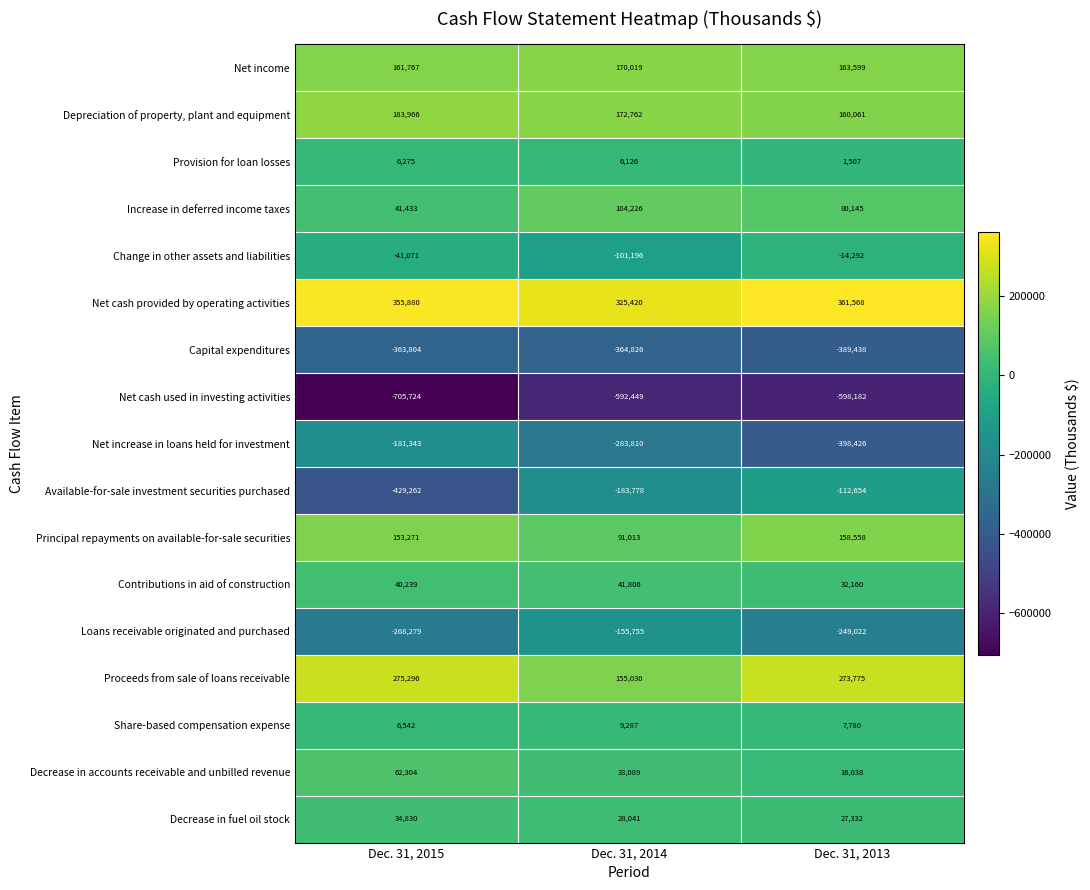

The value of Change in other assets and liabilities at Dec. 31, 2015 is -41071. True or false?

True